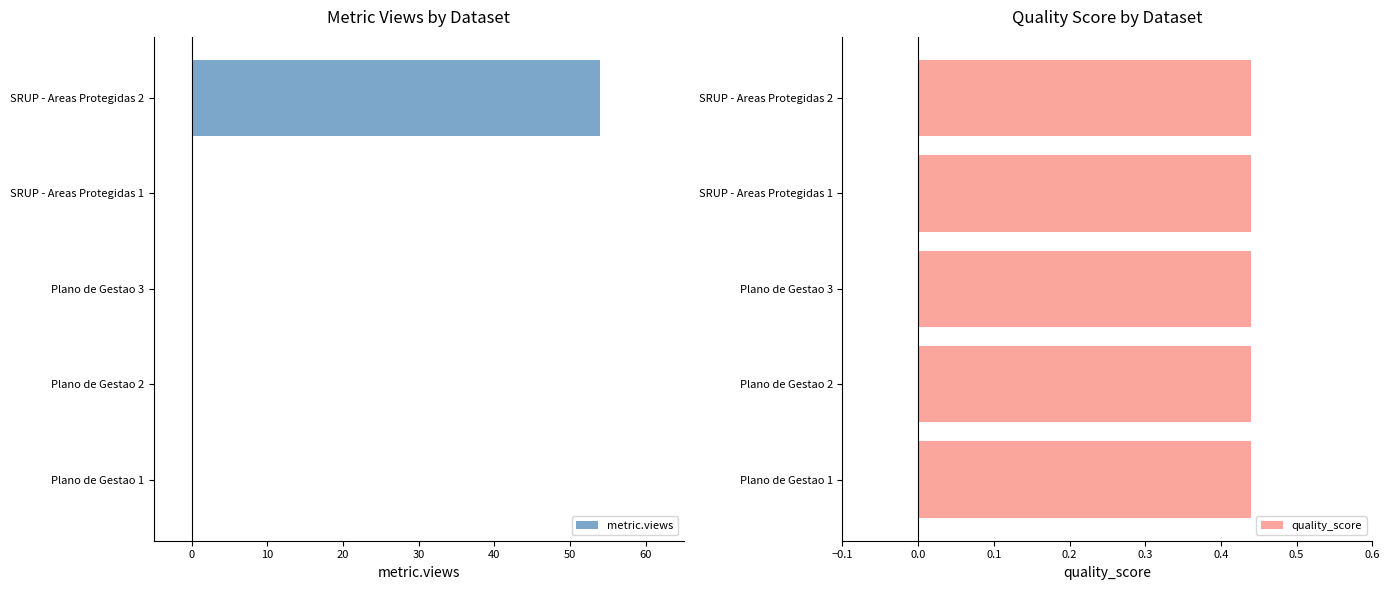

What is the sum of all metric.views values?

54